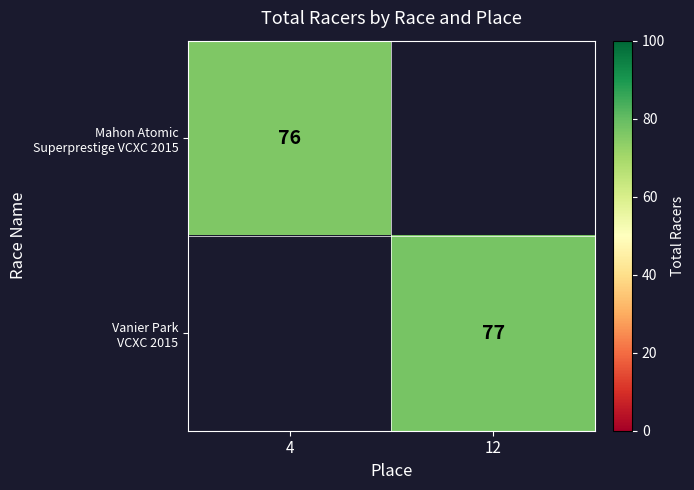

Rank the categories by Vanier Park VCXC 2015 value from lowest to highest.

4, 12